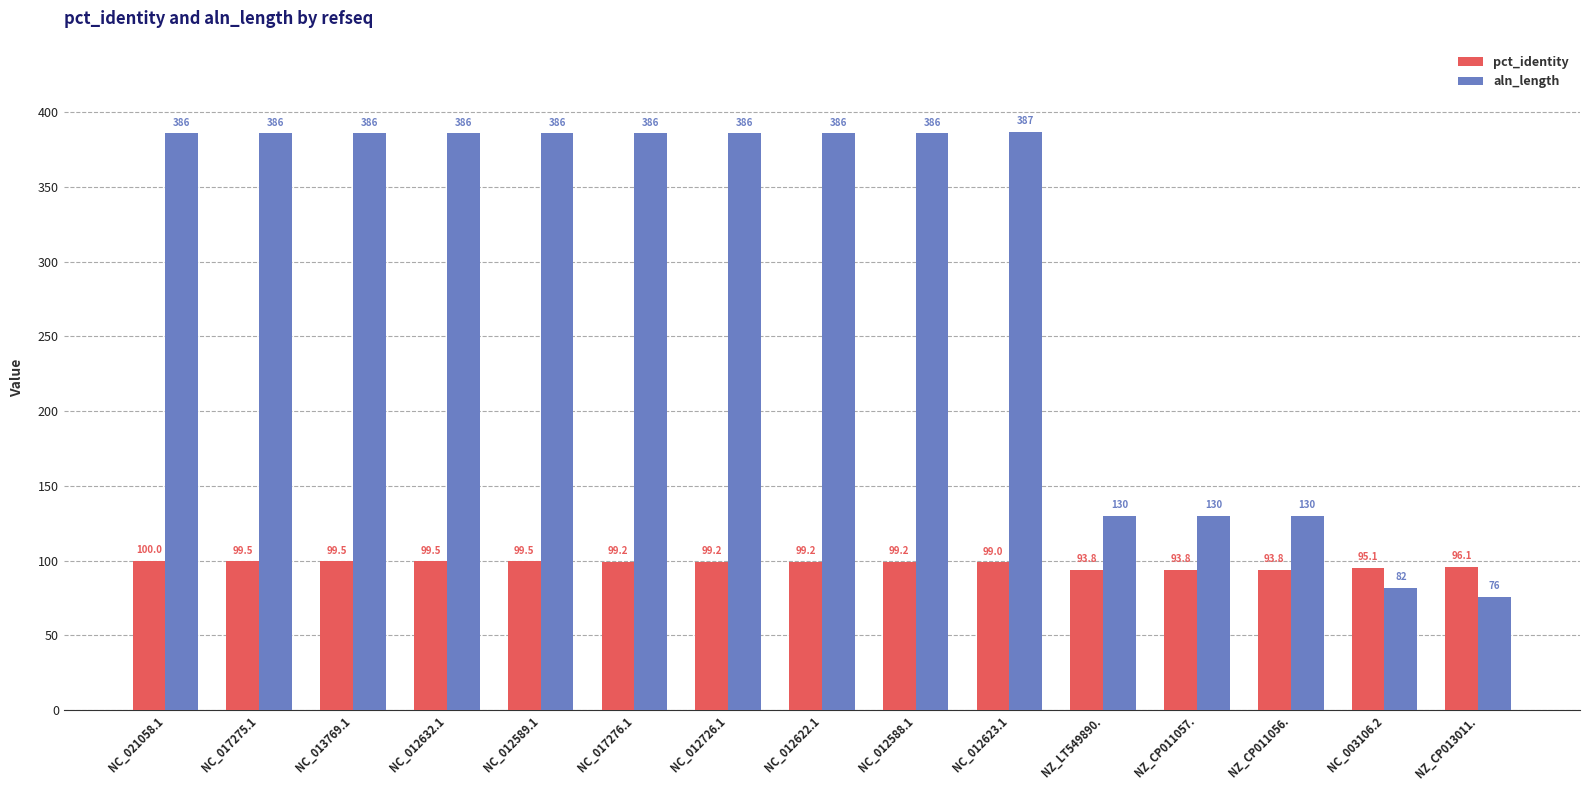

What is the value of the pct_identity bar at the 6th from the left?

99.2